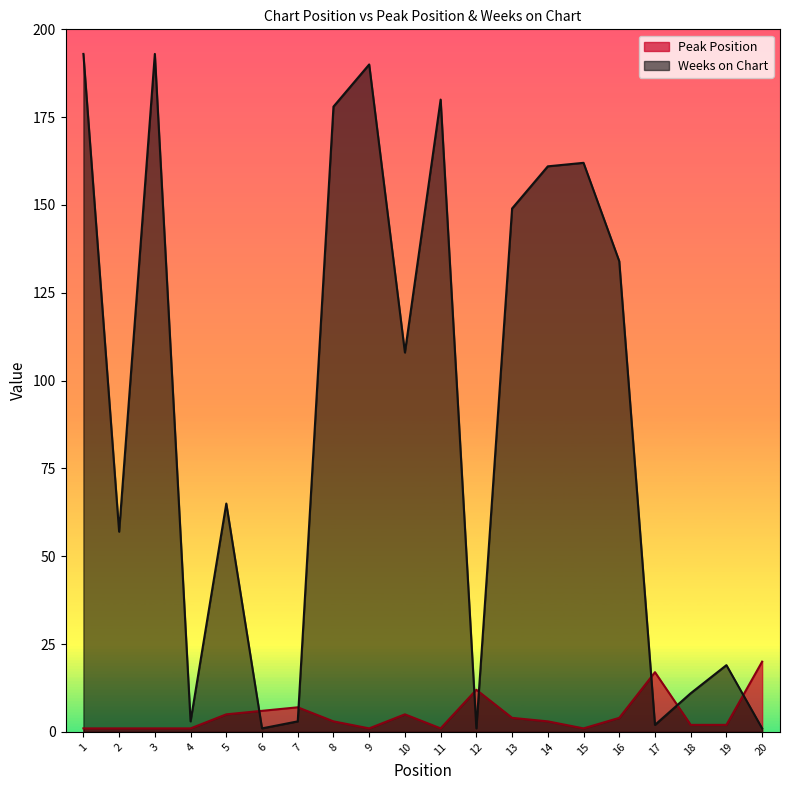

How many lines are shown in the chart?

2